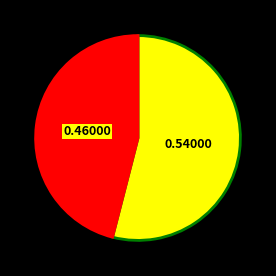

Is there any slice that represents more than half of the pie?

Yes